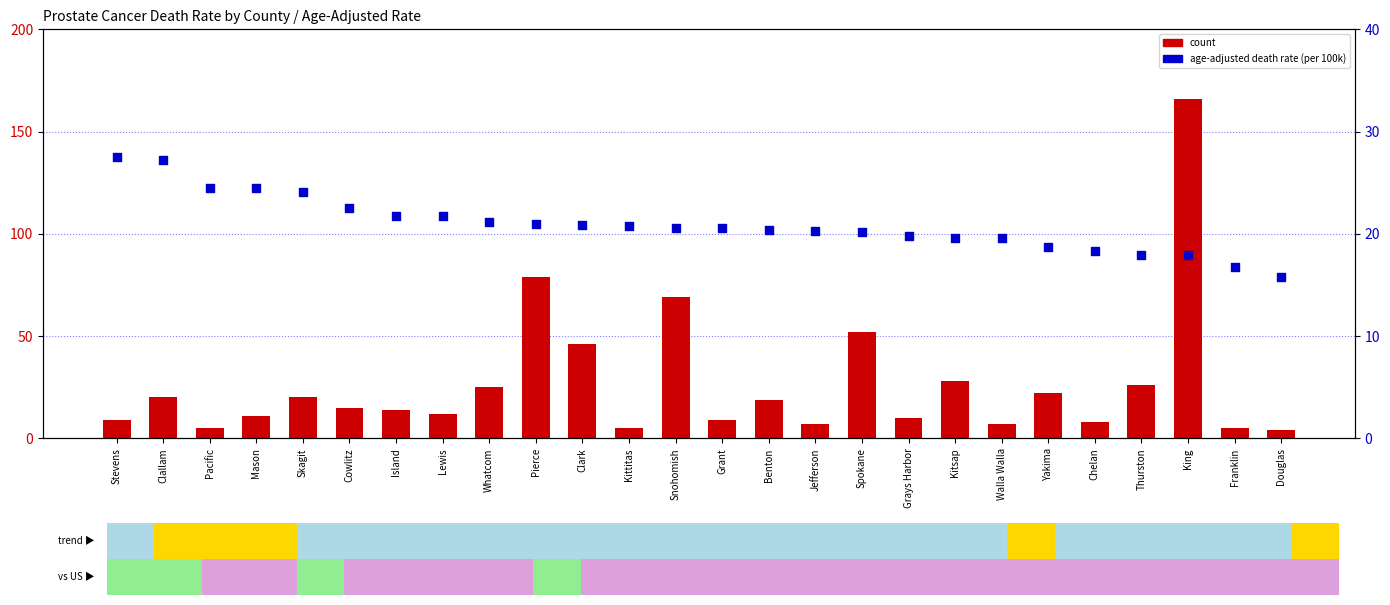

Which series has the largest total across all categories?

count